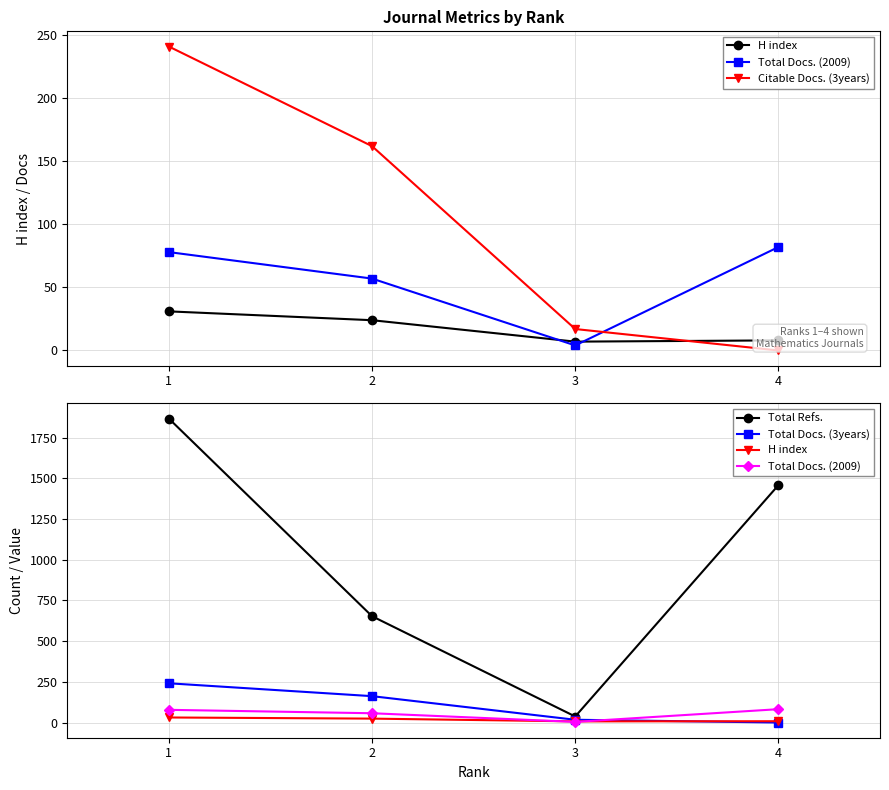

How many values in the H index series exceed 24?

1